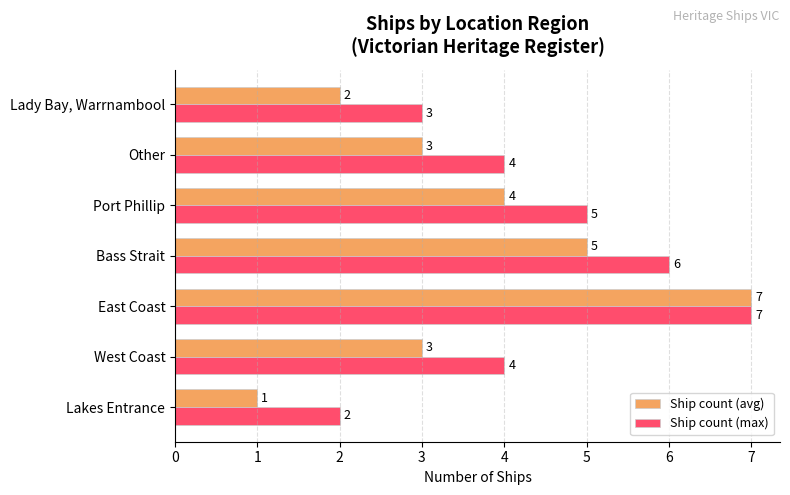

What is the sum of all Ship count (max) values?

31